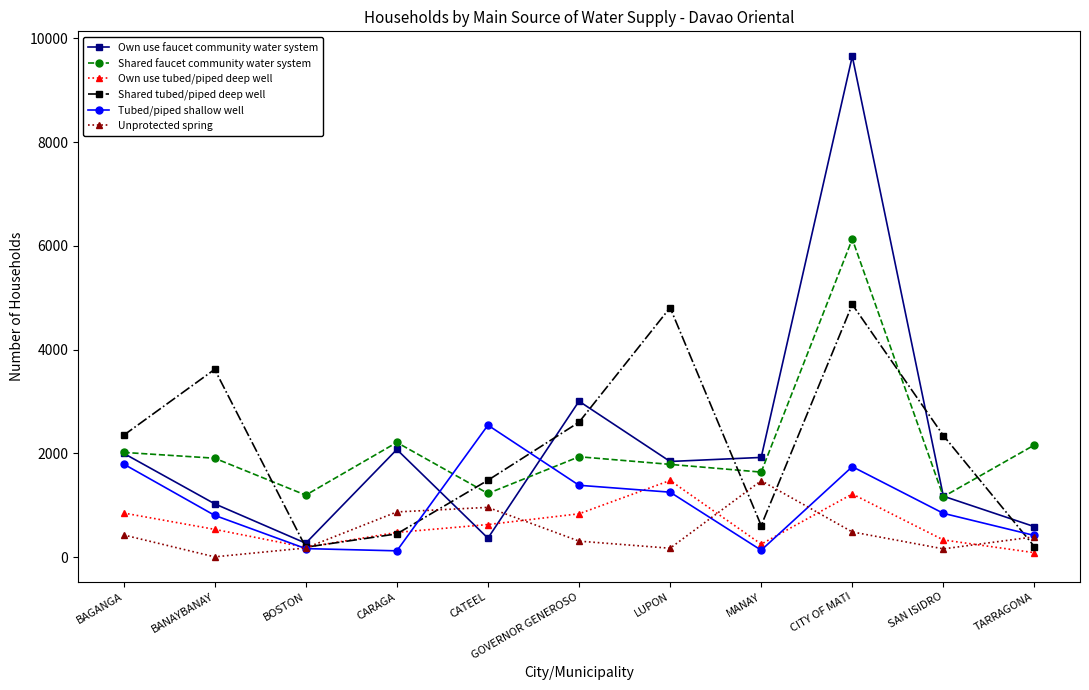

True or false: Shared faucet community water system has a value of 1851 at BOSTON.

False